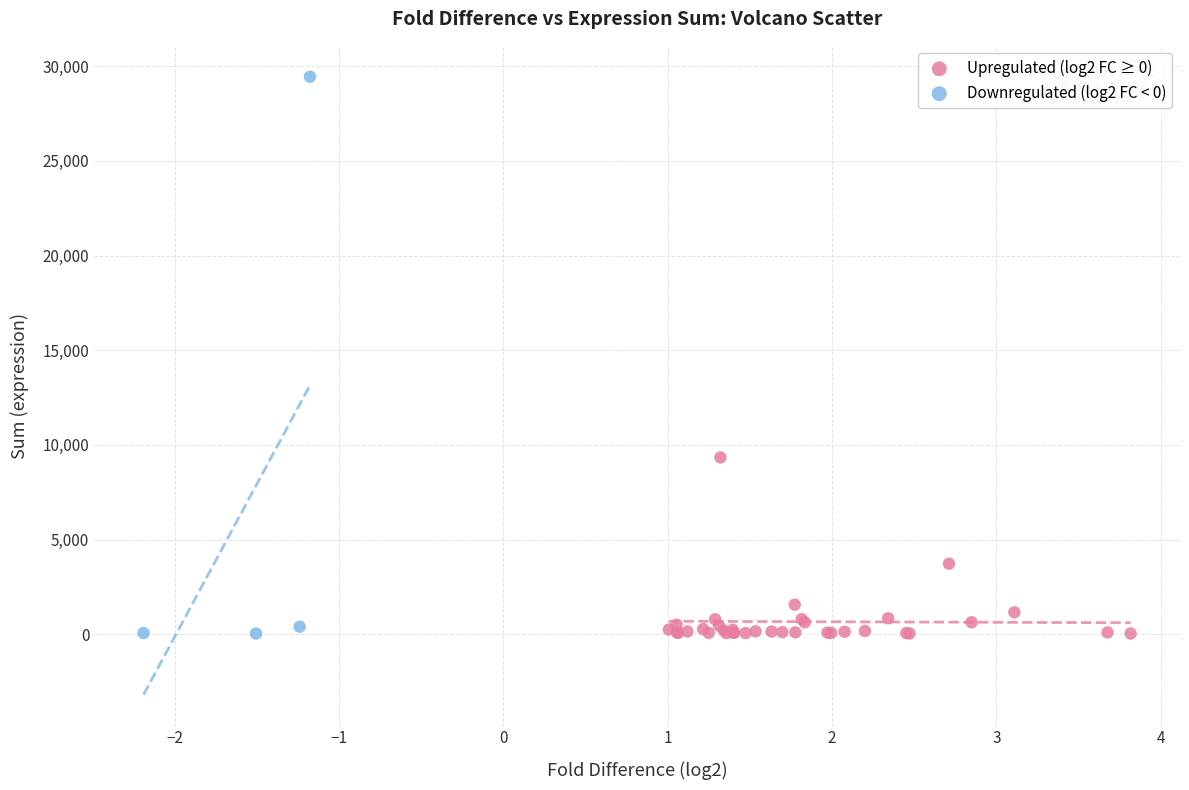

Which series reaches the maximum Y coordinate?

Downregulated (log2 FC < 0)